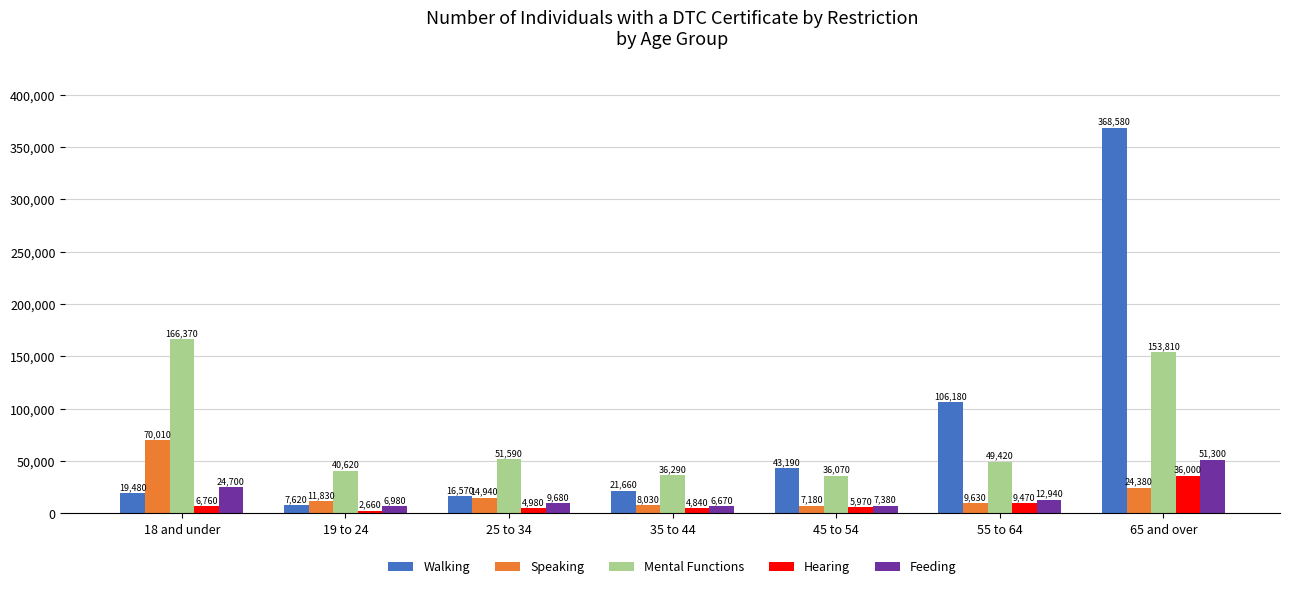

Reading right to left, extract all data points from this chart.

Walking: 368580	106180	43190	21660	16570	7620	19480
Speaking: 24380	9630	7180	8030	14940	11830	70010
Mental Functions: 153810	49420	36070	36290	51590	40620	166370
Hearing: 36000	9470	5970	4840	4980	2660	6760
Feeding: 51300	12940	7380	6670	9680	6980	24700